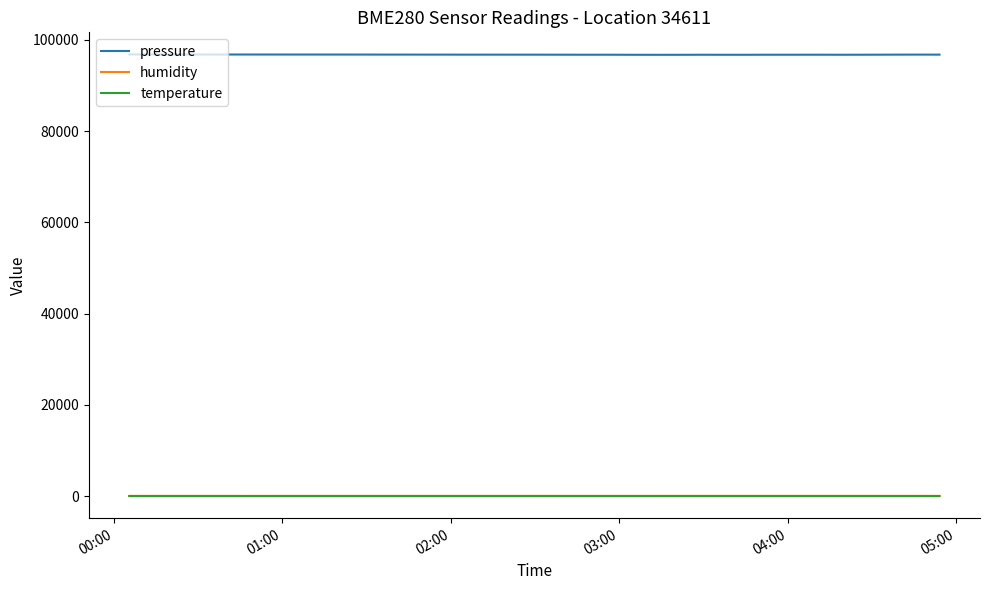

Which series has the largest total across all categories?

pressure